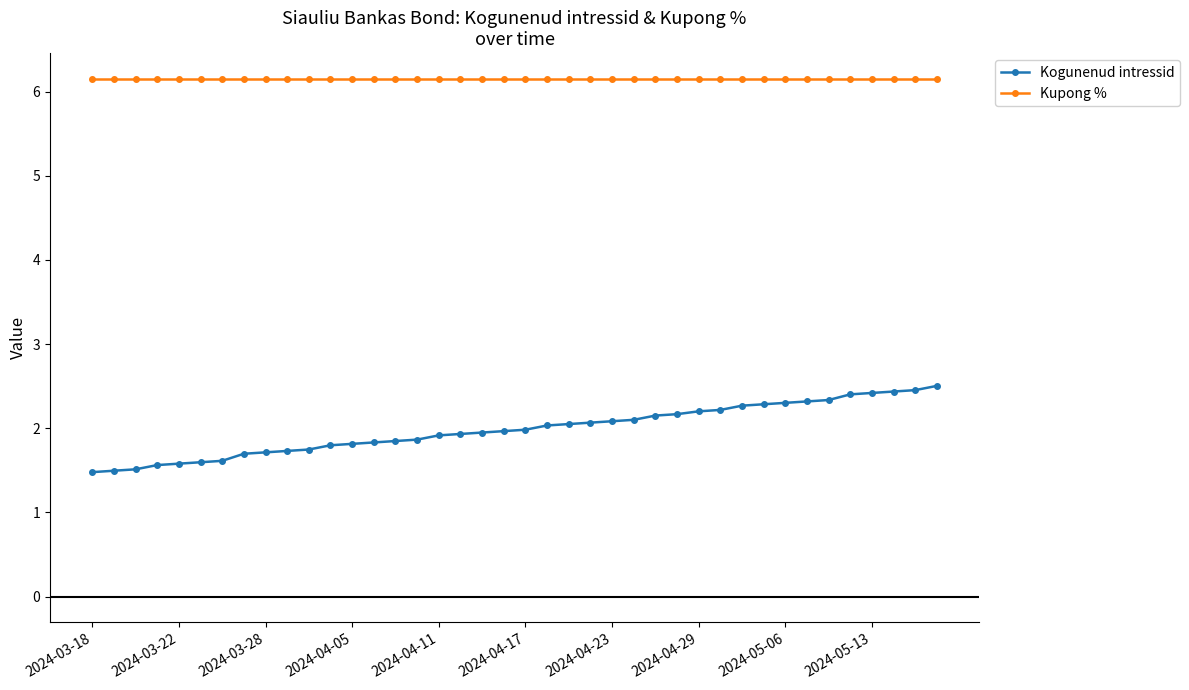

True or false: Kogunenud intressid and Kupong % intersect in this chart.

False